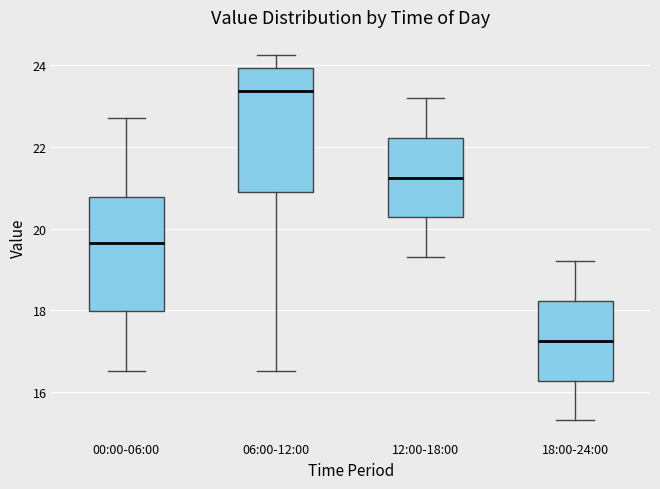

Where is the upper edge of the box for 18:00-24:00 on the y-axis? The values are not printed on the chart, so give them approximately, as read against the axis.

18.2